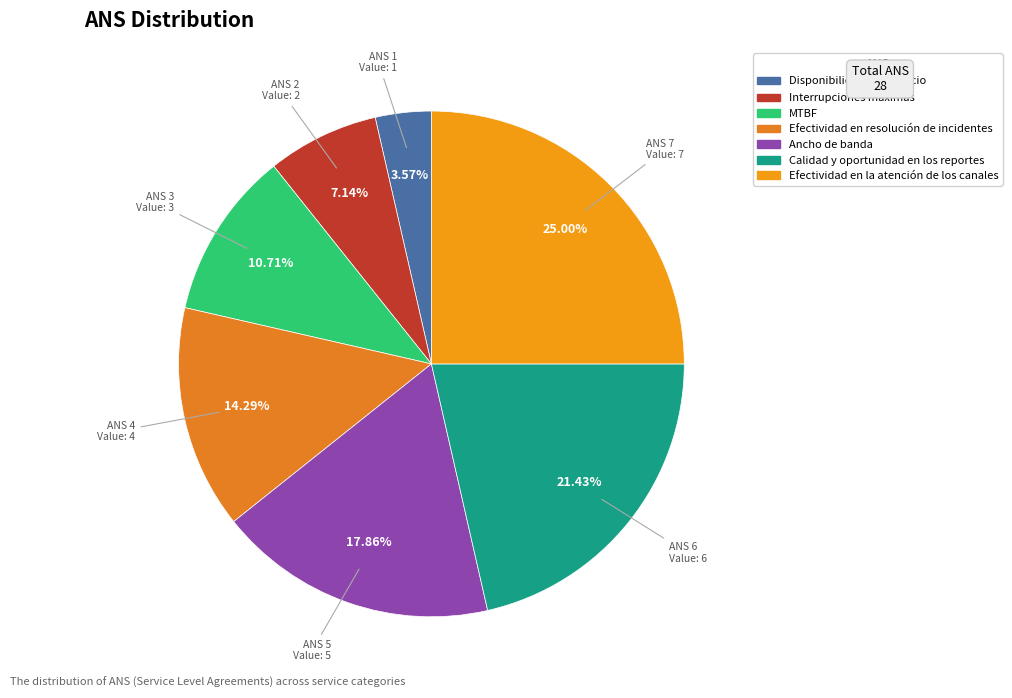

What percentage is the Calidad y oportunidad en los reportes slice, to the nearest percent?

21%